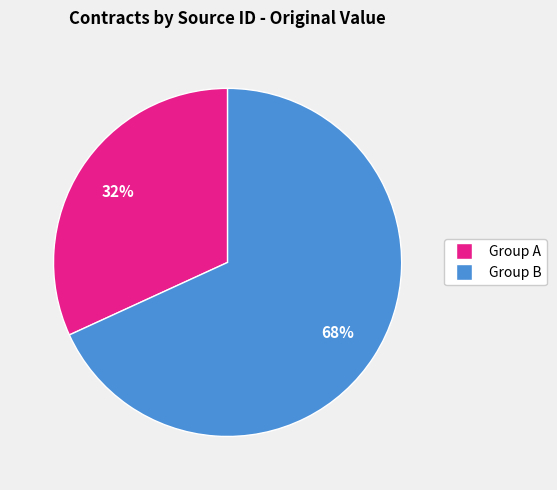

Is there any slice that represents more than half of the pie?

Yes